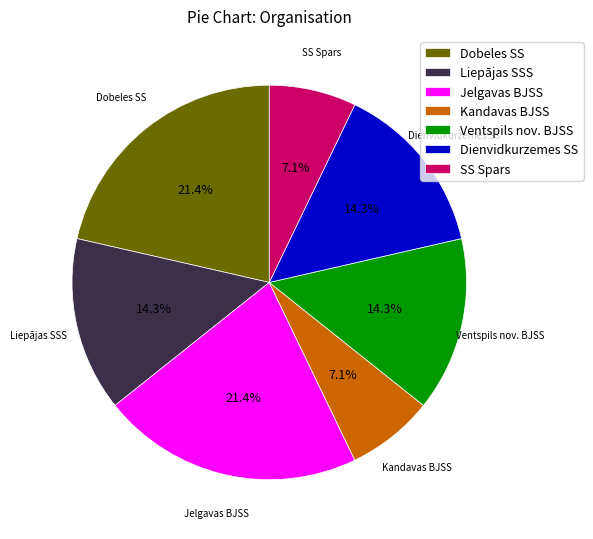

Is there any slice that represents more than half of the pie?

No